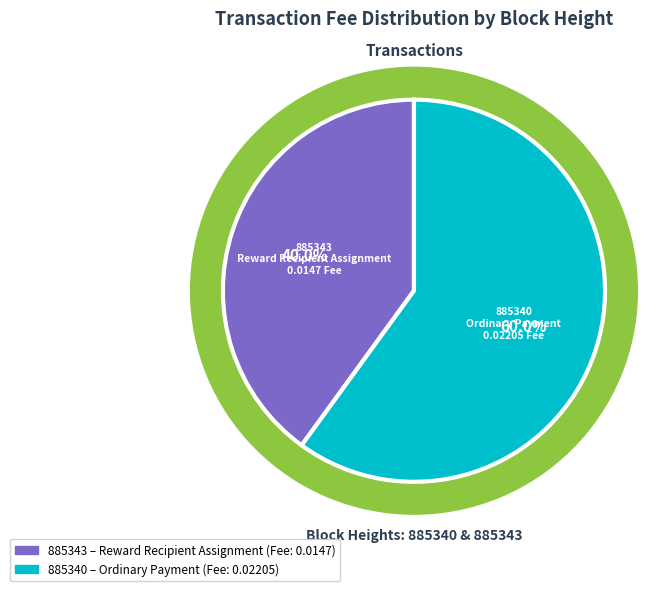

Does 885340 represent more than half of the total?

Yes